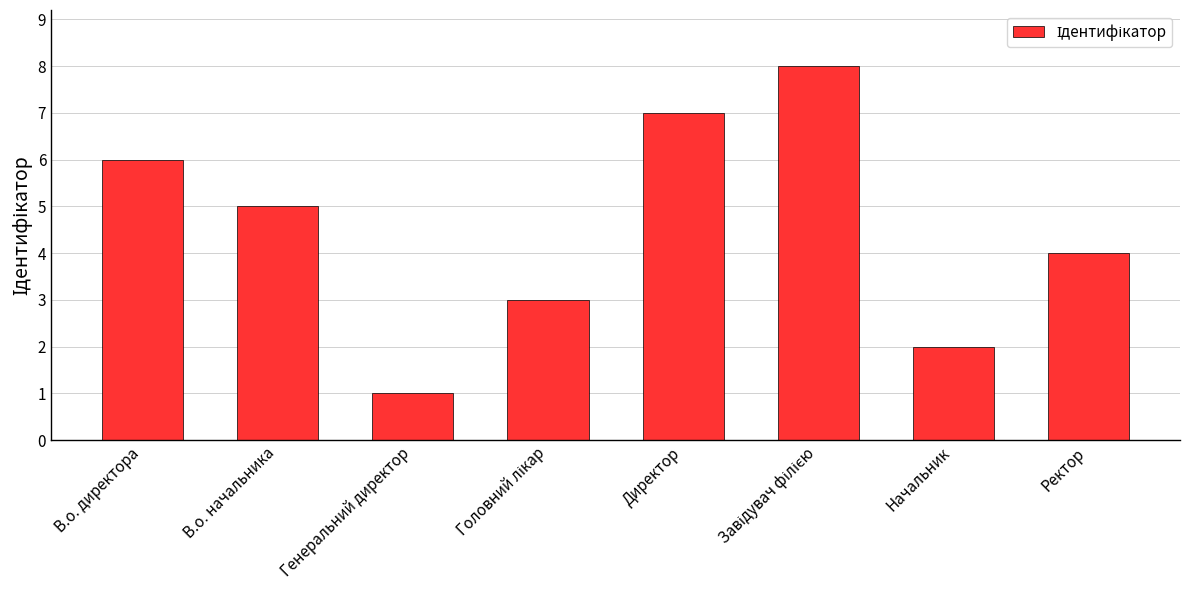

Reading left to right, what are all the values shown in this chart?

6	5	1	3	7	8	2	4